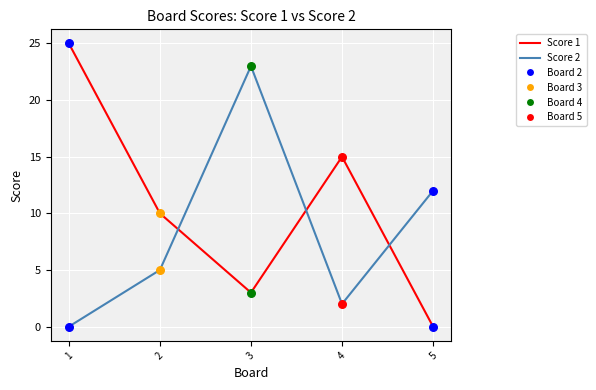

Which series has the largest total across all categories?

Score 1